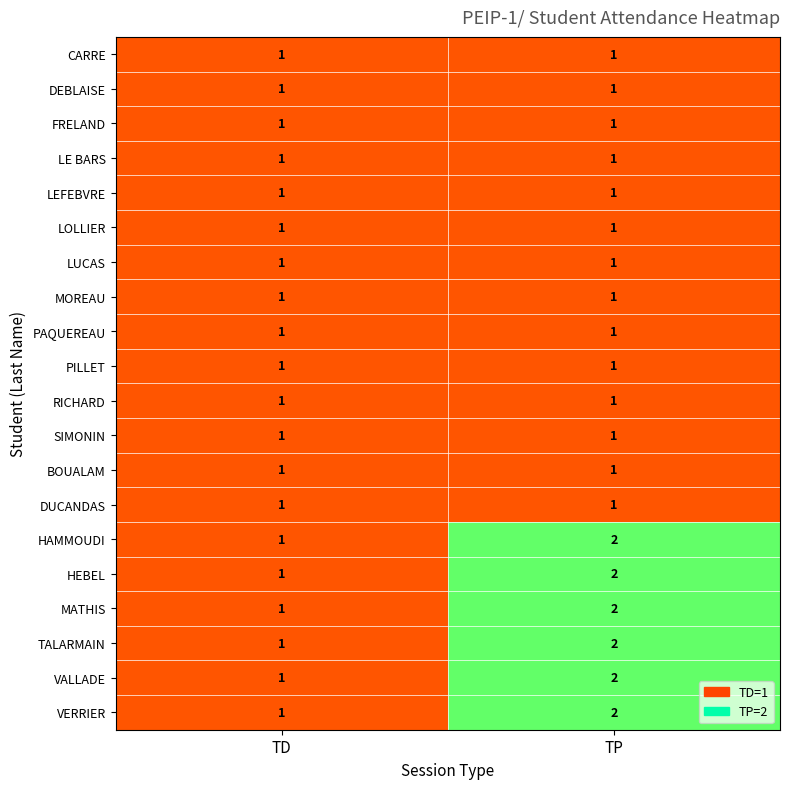

What is the total value across all series at TD?

20